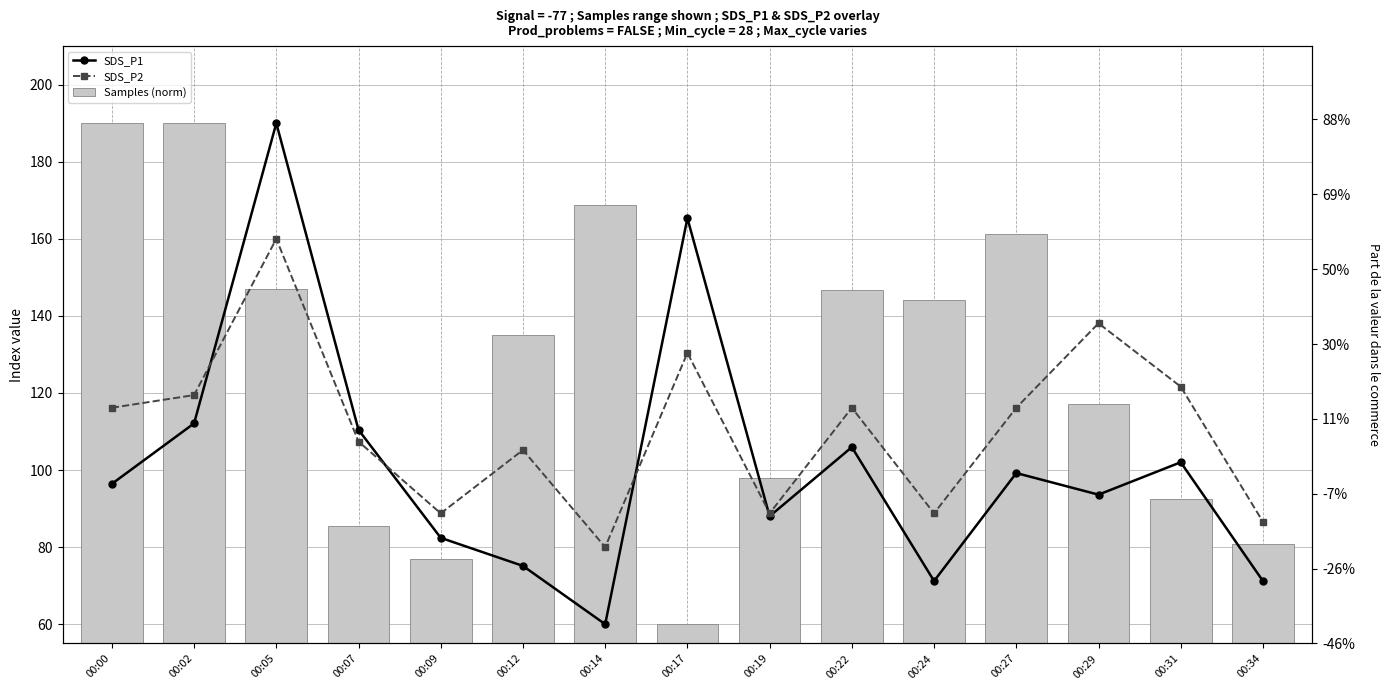

What is the sum of all Samples (norm) values?

1893.4